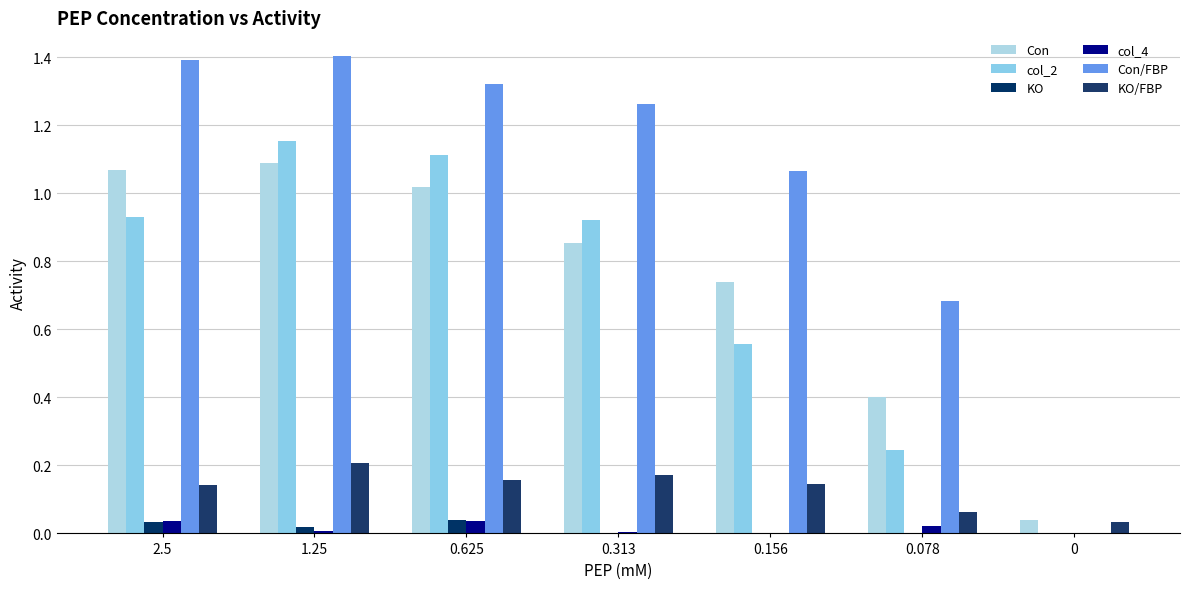

At which label is col_4 closest to 0?

0.156